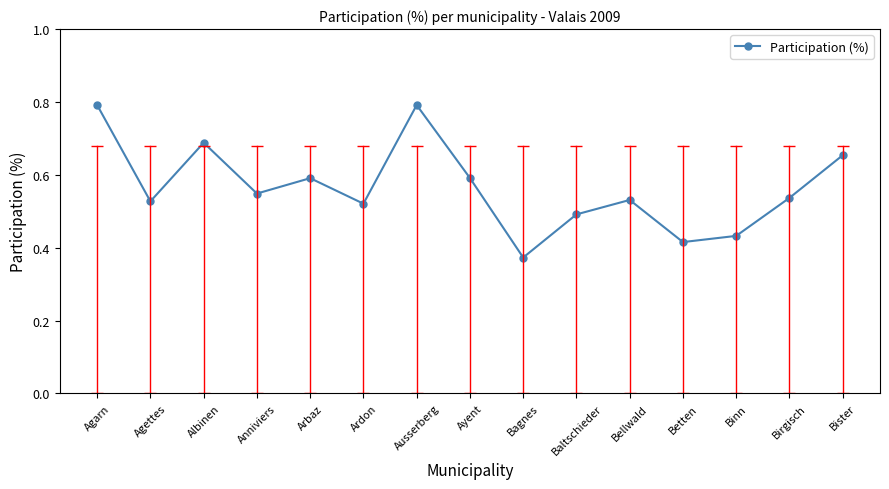

What is the sum of all values?

8.5